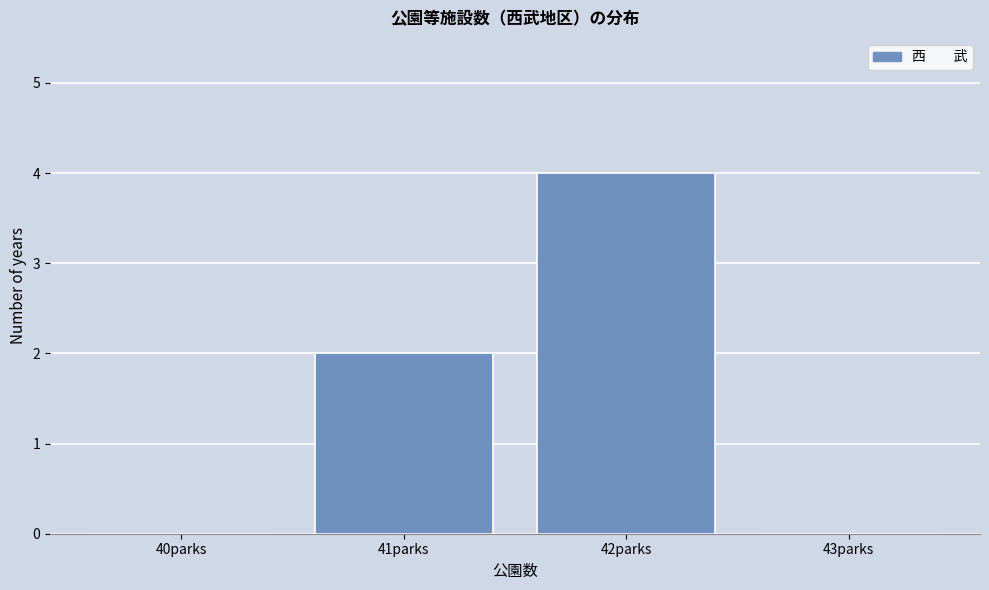

Reading left to right, list all the values displayed in this chart.

40parks=0	41parks=2	42parks=4	43parks=0